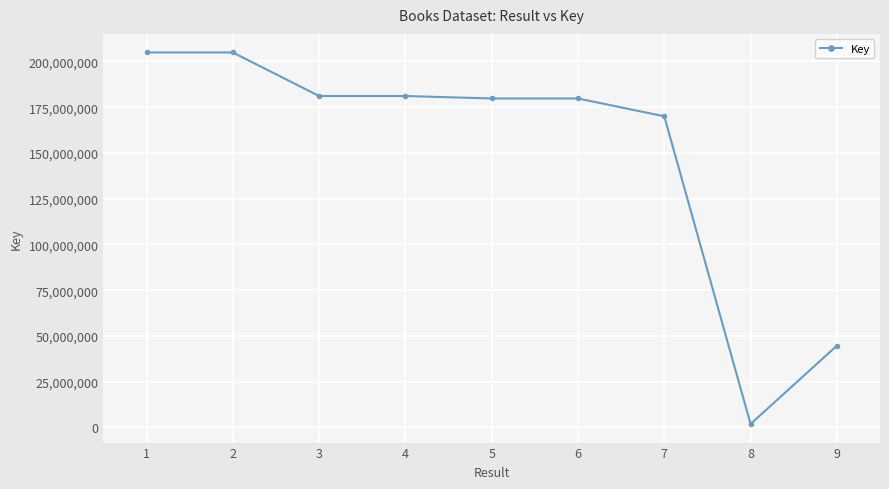

At which label is the value closest to 103411418?

9